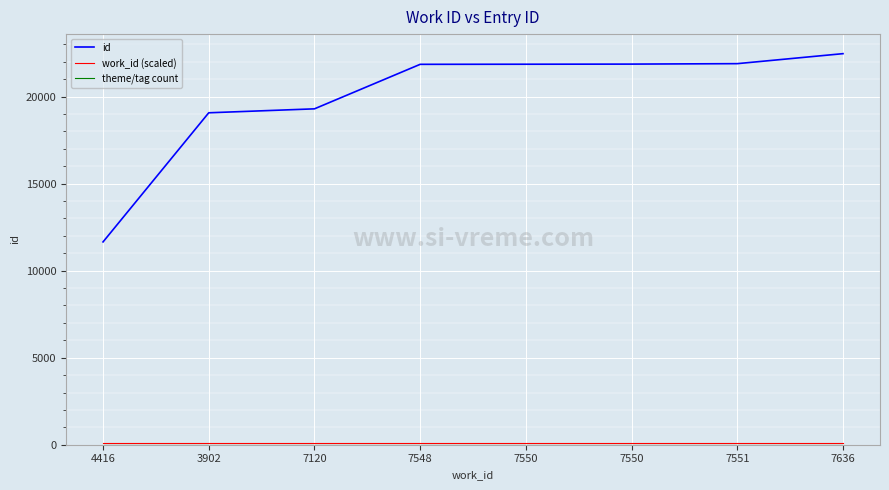

How many lines are shown in the chart?

3